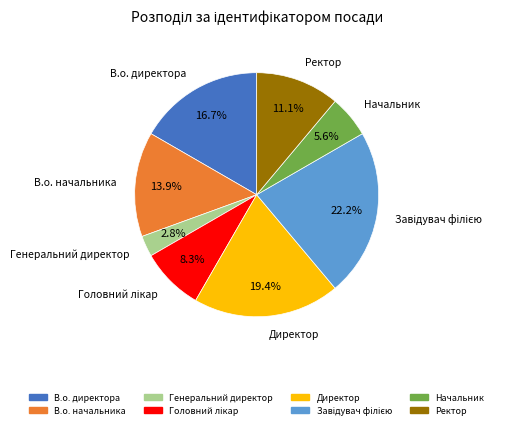

Approximately how many times larger is the value at Начальник compared to Генеральний директор?

2.0